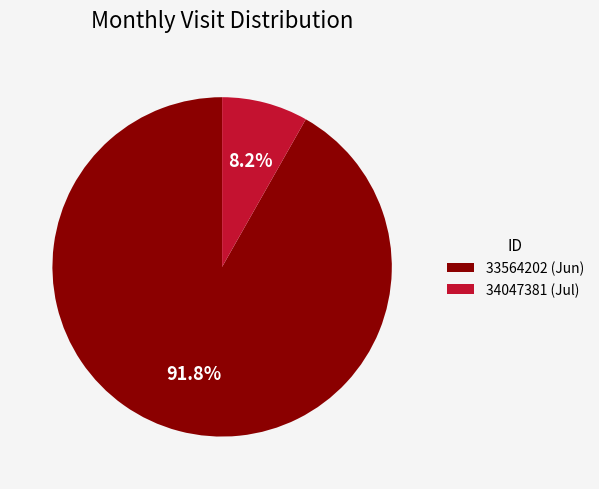

To the nearest percent, what is the combined percentage of 33564202 and 34047381?

100%